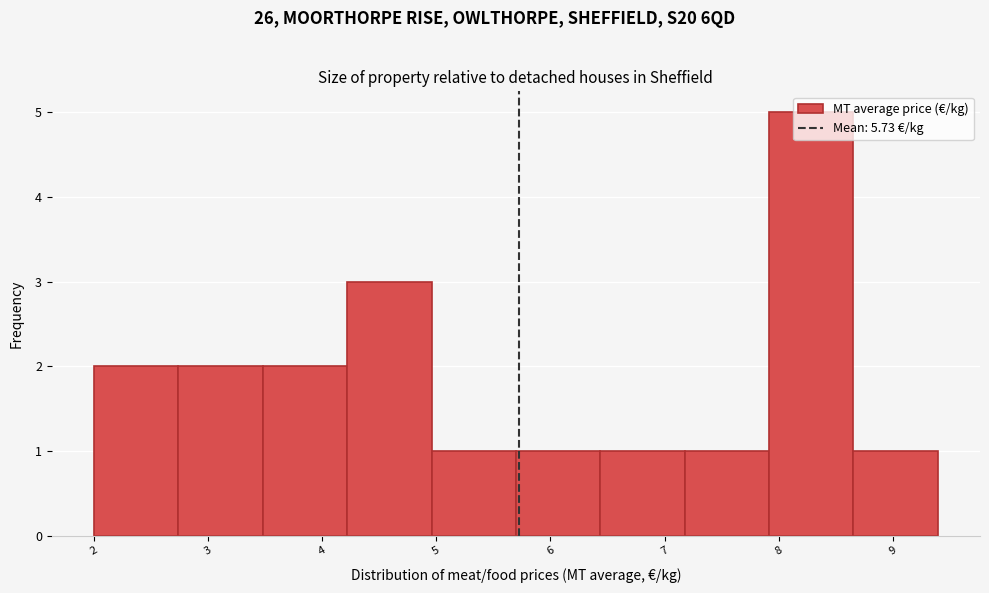

Over which range of the x-axis is the bar tallest?

7.9 to 8.7